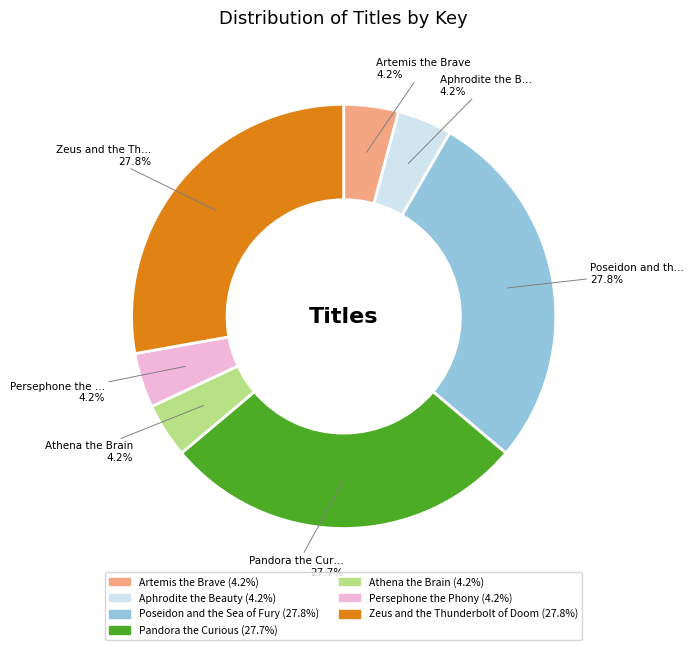

The Aphrodite the Beauty slice represents 4% of the pie. True or false?

True